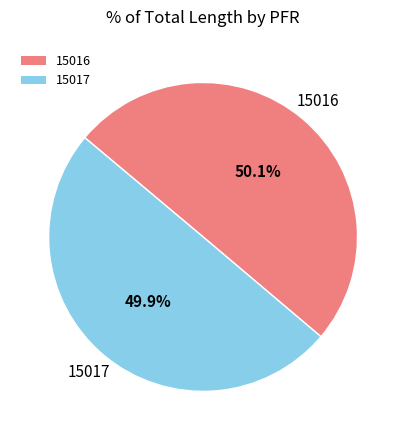

What is the total percentage of 15016 and 15017?

100.0%